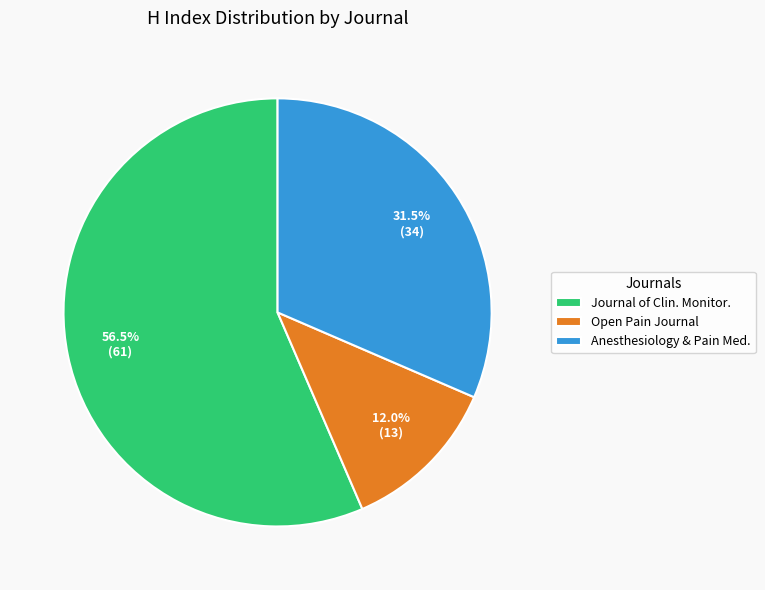

Between Anesthesiology & Pain Med. and Open Pain Journal, which is larger?

Anesthesiology & Pain Med.